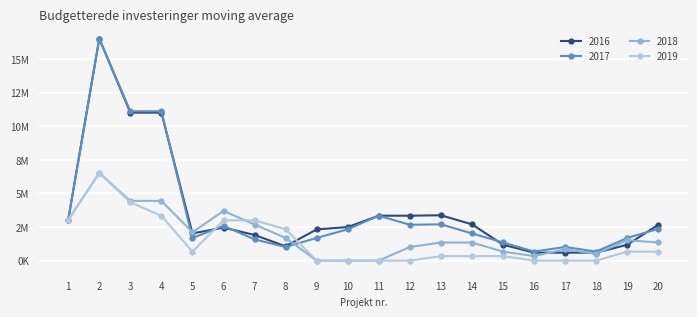

Which has a higher value, 17 or 9?

9